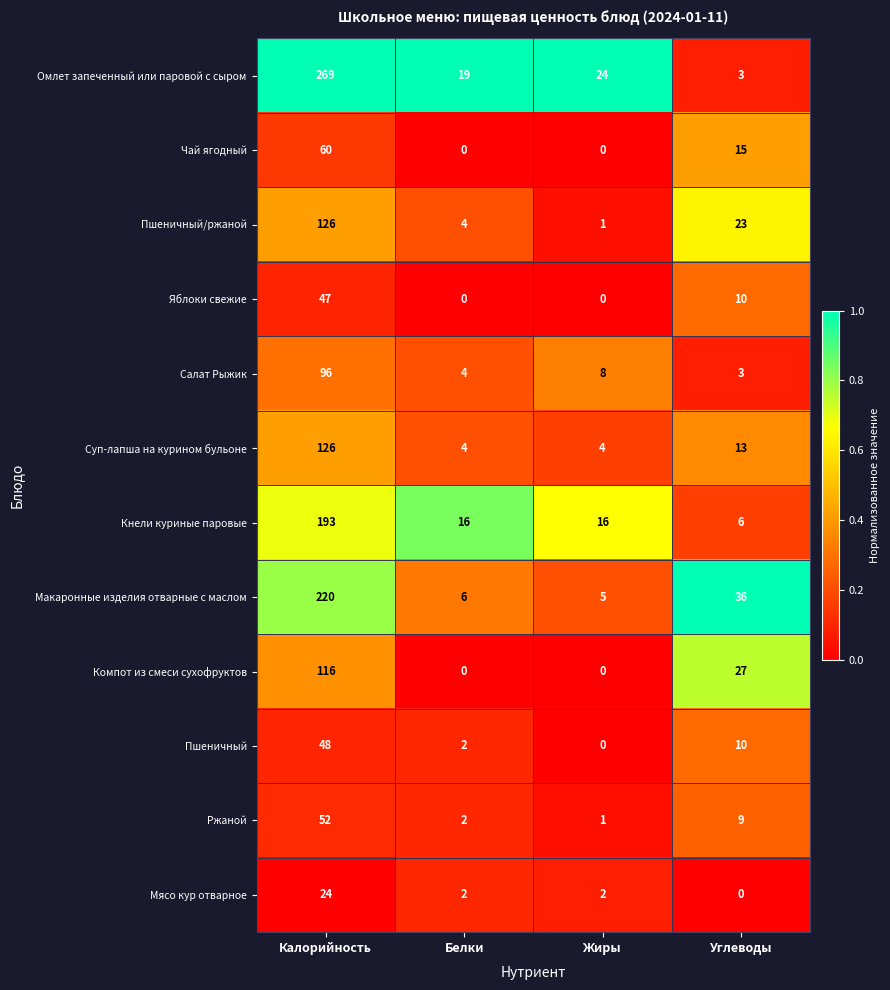

What is the difference between the highest and lowest values at Углеводы?

36